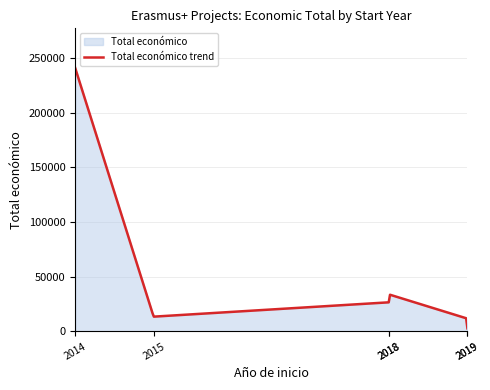

Where does the data first go above 26635?

2014